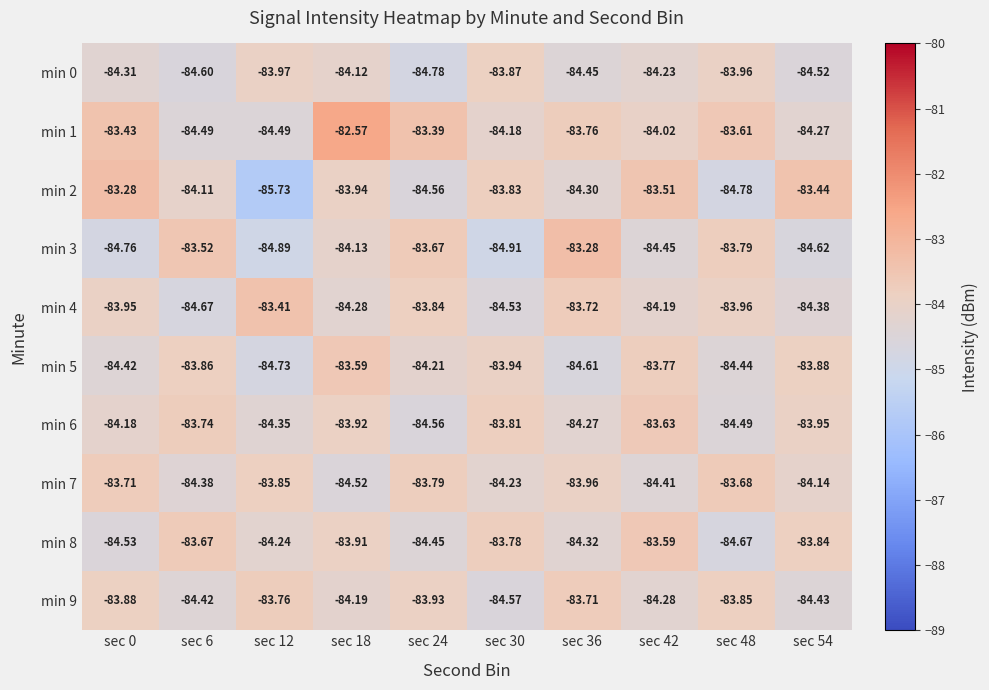

Reading left to right, transcribe all the data shown in this chart.

min 0: sec 0=-84.3	sec 6=-84.6	sec 12=-84.0	sec 18=-84.1	sec 24=-84.8	sec 30=-83.9	sec 36=-84.5	sec 42=-84.2	sec 48=-84.0	sec 54=-84.5
min 1: sec 0=-83.4	sec 6=-84.5	sec 12=-84.5	sec 18=-82.6	sec 24=-83.4	sec 30=-84.2	sec 36=-83.8	sec 42=-84.0	sec 48=-83.6	sec 54=-84.3
min 2: sec 0=-83.3	sec 6=-84.1	sec 12=-85.7	sec 18=-83.9	sec 24=-84.6	sec 30=-83.8	sec 36=-84.3	sec 42=-83.5	sec 48=-84.8	sec 54=-83.4
min 3: sec 0=-84.8	sec 6=-83.5	sec 12=-84.9	sec 18=-84.1	sec 24=-83.7	sec 30=-84.9	sec 36=-83.3	sec 42=-84.5	sec 48=-83.8	sec 54=-84.6
min 4: sec 0=-84.0	sec 6=-84.7	sec 12=-83.4	sec 18=-84.3	sec 24=-83.8	sec 30=-84.5	sec 36=-83.7	sec 42=-84.2	sec 48=-84.0	sec 54=-84.4
min 5: sec 0=-84.4	sec 6=-83.9	sec 12=-84.7	sec 18=-83.6	sec 24=-84.2	sec 30=-83.9	sec 36=-84.6	sec 42=-83.8	sec 48=-84.4	sec 54=-83.9
min 6: sec 0=-84.2	sec 6=-83.7	sec 12=-84.3	sec 18=-83.9	sec 24=-84.6	sec 30=-83.8	sec 36=-84.3	sec 42=-83.6	sec 48=-84.5	sec 54=-84.0
min 7: sec 0=-83.7	sec 6=-84.4	sec 12=-83.8	sec 18=-84.5	sec 24=-83.8	sec 30=-84.2	sec 36=-84.0	sec 42=-84.4	sec 48=-83.7	sec 54=-84.1
min 8: sec 0=-84.5	sec 6=-83.7	sec 12=-84.2	sec 18=-83.9	sec 24=-84.5	sec 30=-83.8	sec 36=-84.3	sec 42=-83.6	sec 48=-84.7	sec 54=-83.8
min 9: sec 0=-83.9	sec 6=-84.4	sec 12=-83.8	sec 18=-84.2	sec 24=-83.9	sec 30=-84.6	sec 36=-83.7	sec 42=-84.3	sec 48=-83.8	sec 54=-84.4